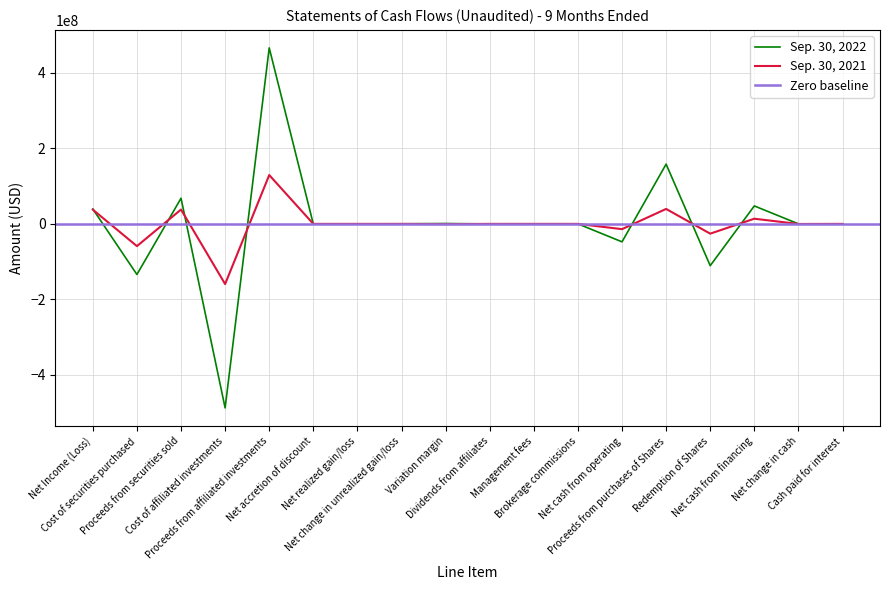

At which category does Sep. 30, 2022 reach its first local valley?

Cost of securities purchased